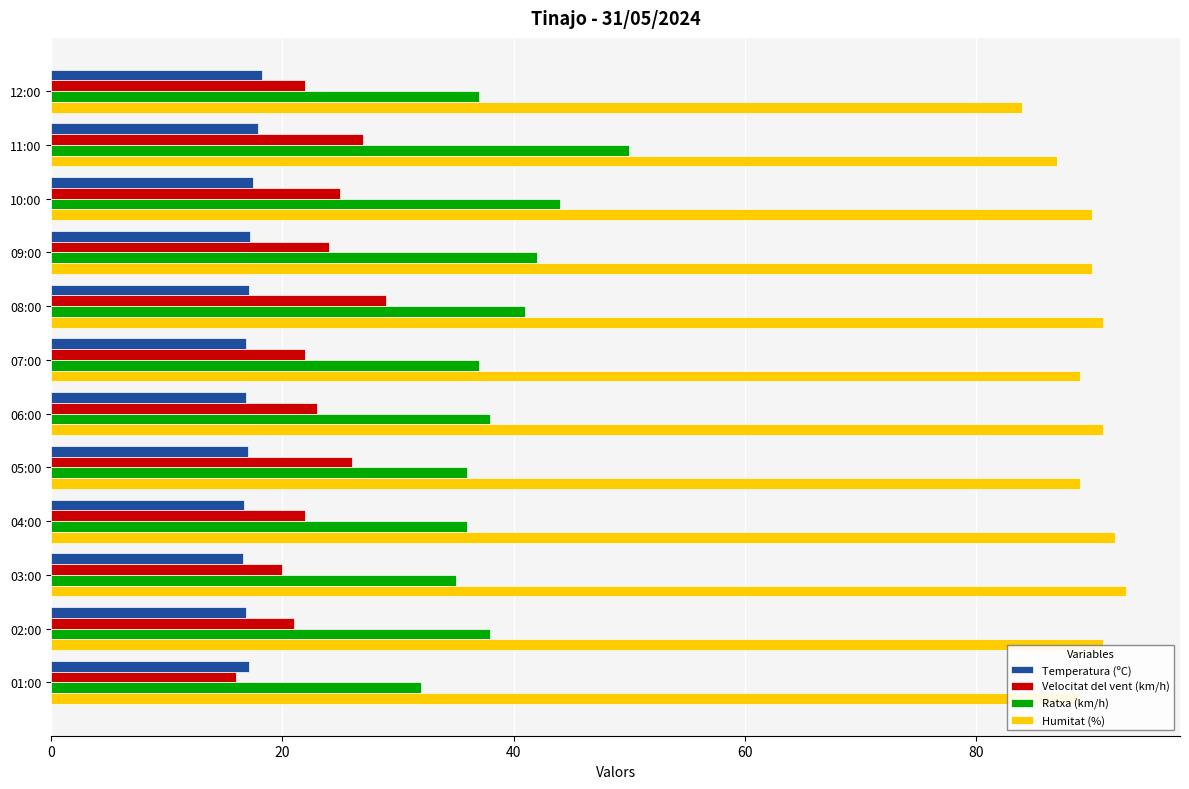

How many distinct data groups are displayed?

4